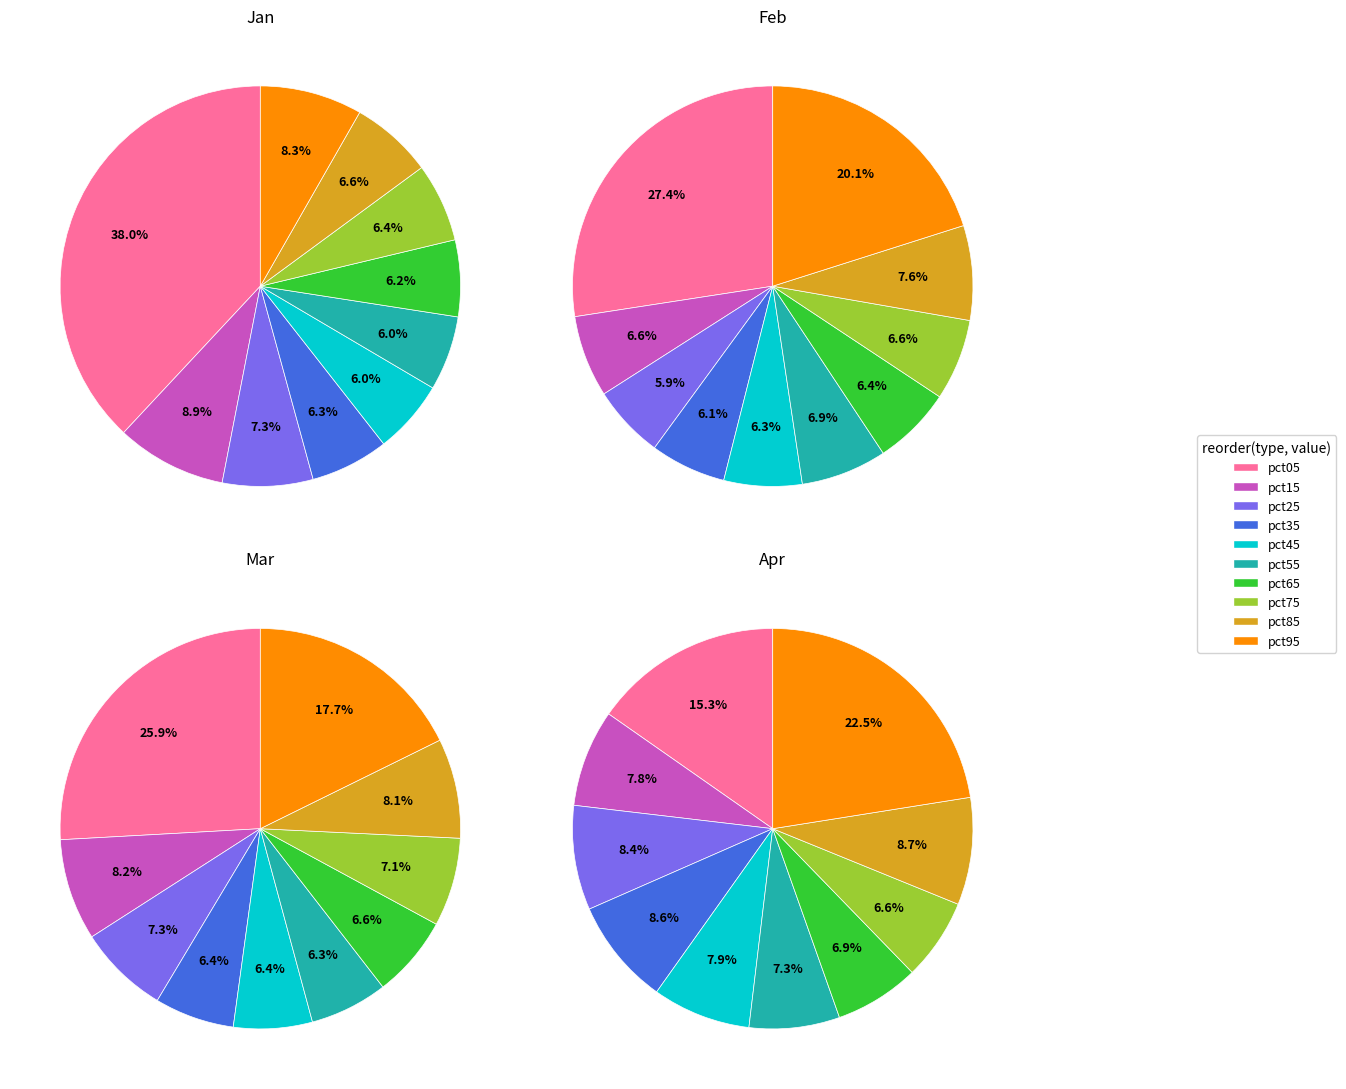

To the nearest percent, what portion does pct75 represent?

7%